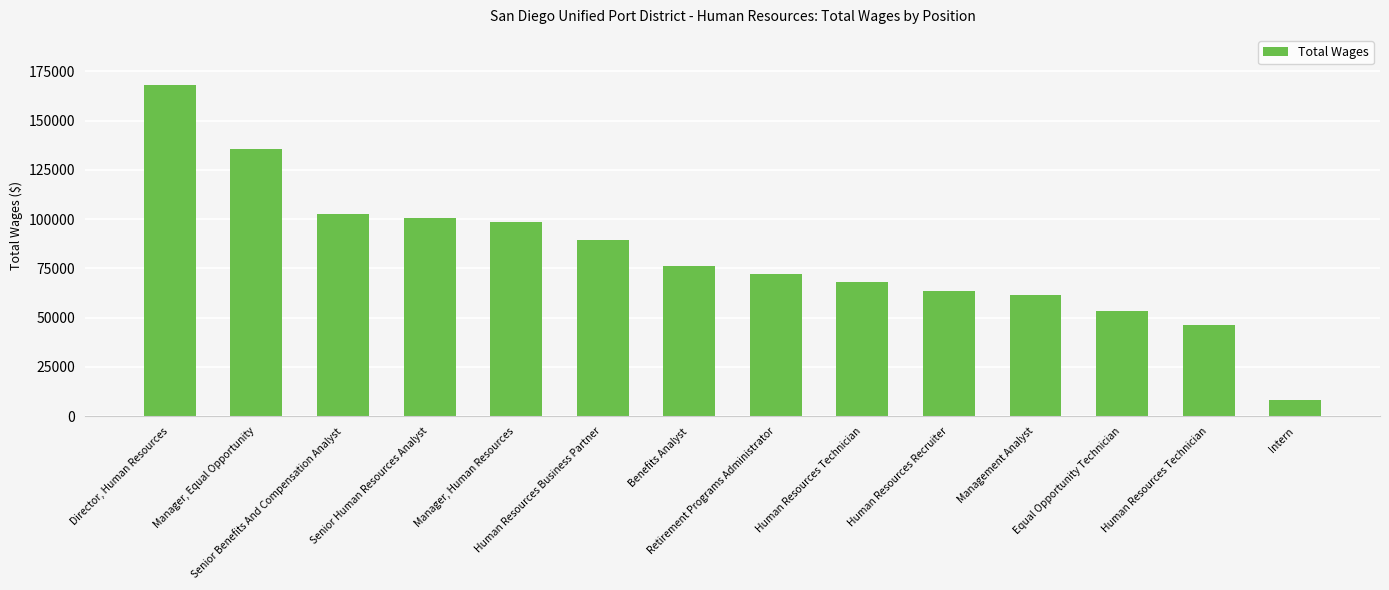

Are the bars horizontal?

No